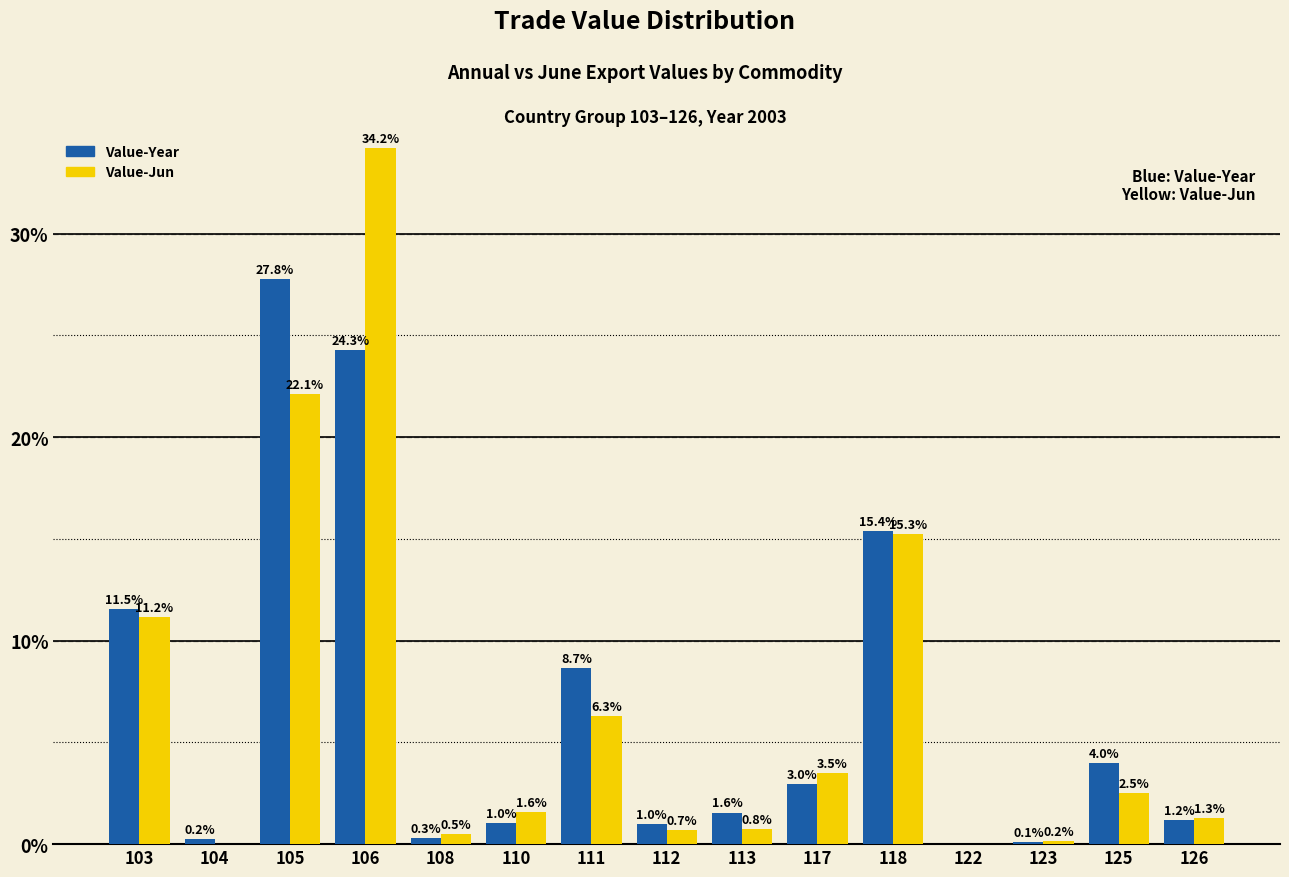

What is the maximum value for Value-Jun?

34.2